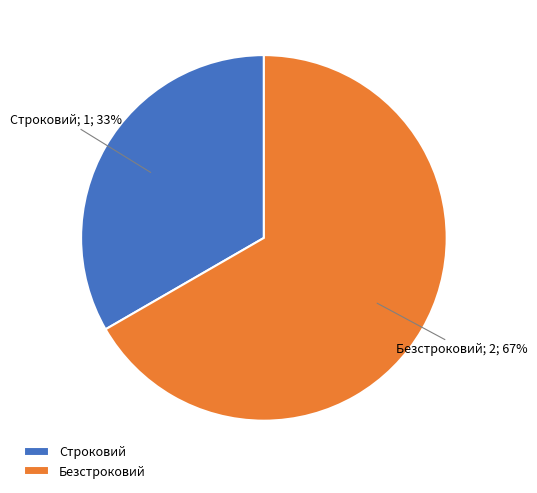

Is there any slice that represents more than half of the pie?

Yes